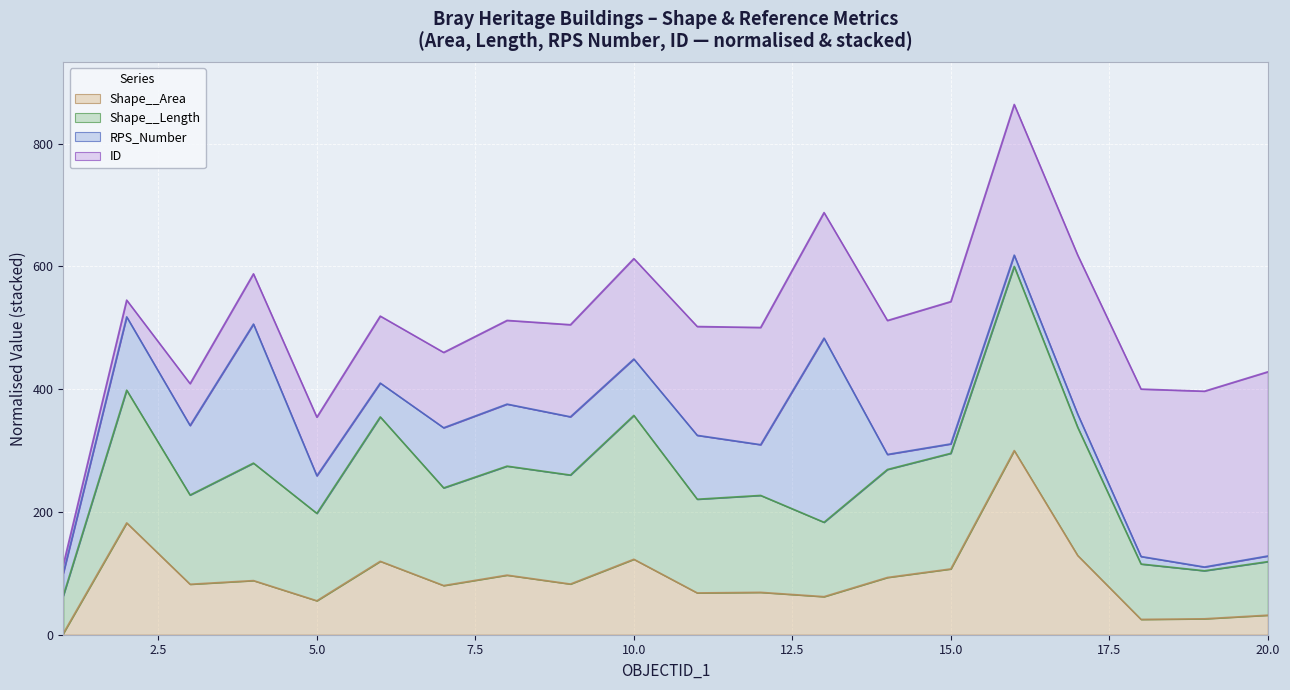

What is the maximum value for Shape__Area?

300.0